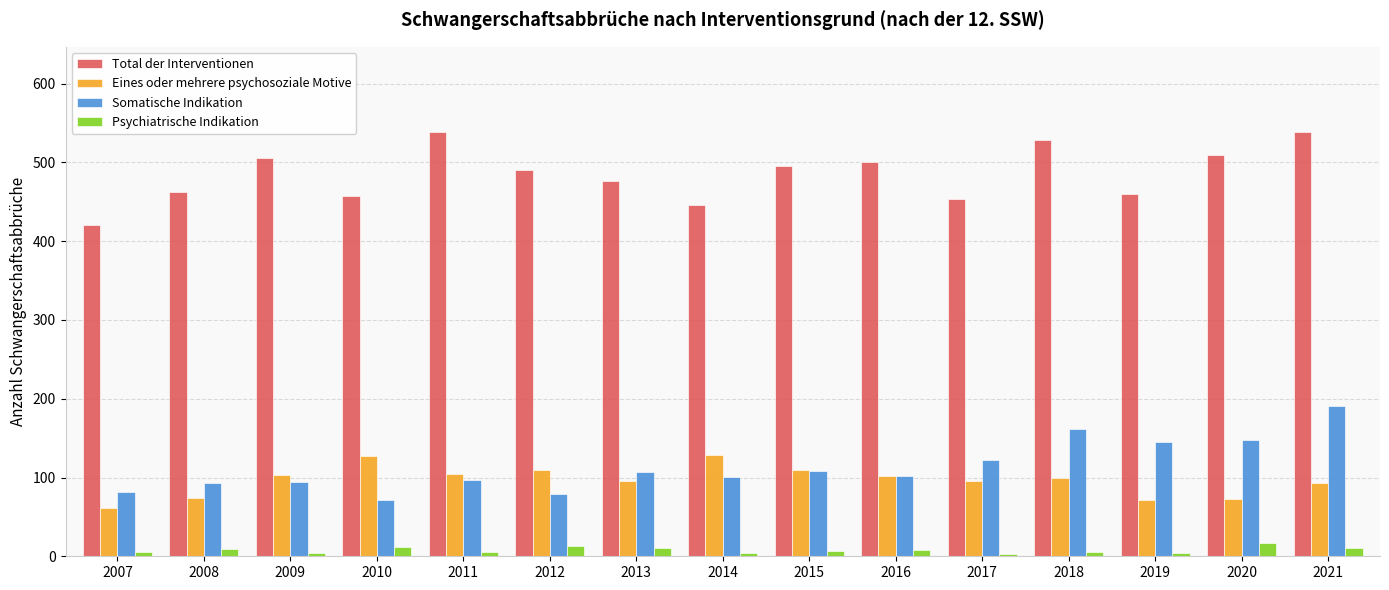

At which label does Somatische Indikation first exceed 102?

2013